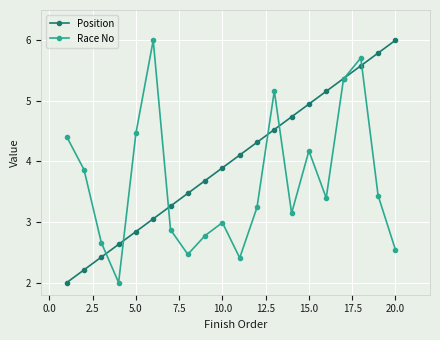

What is the lowest value of the Race No series?

2.0